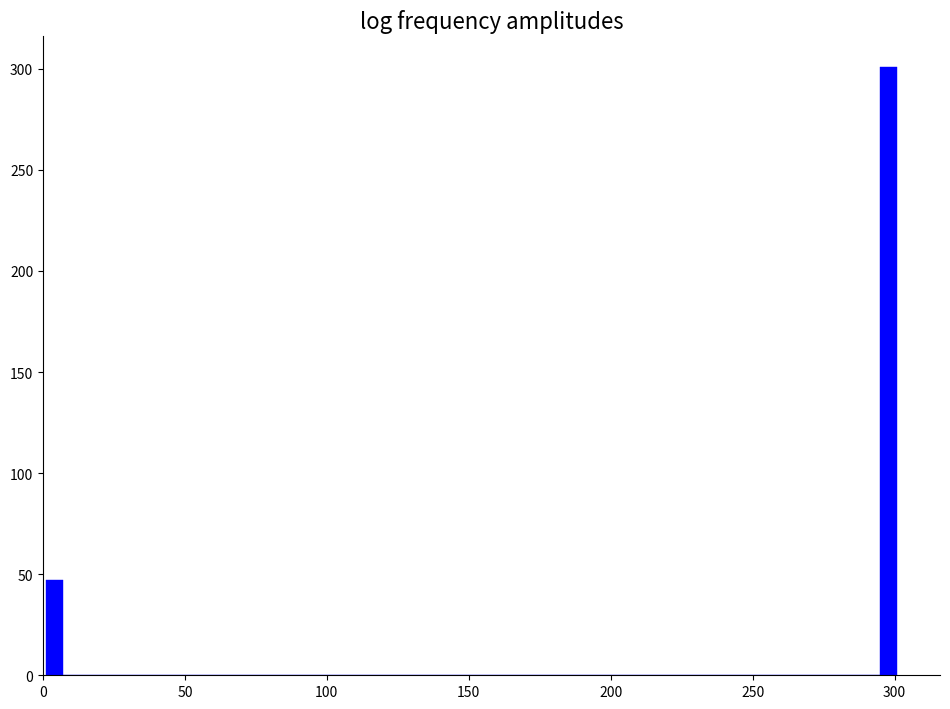

Read against the x-axis, roughly where is the centre of the tallest bar?

300